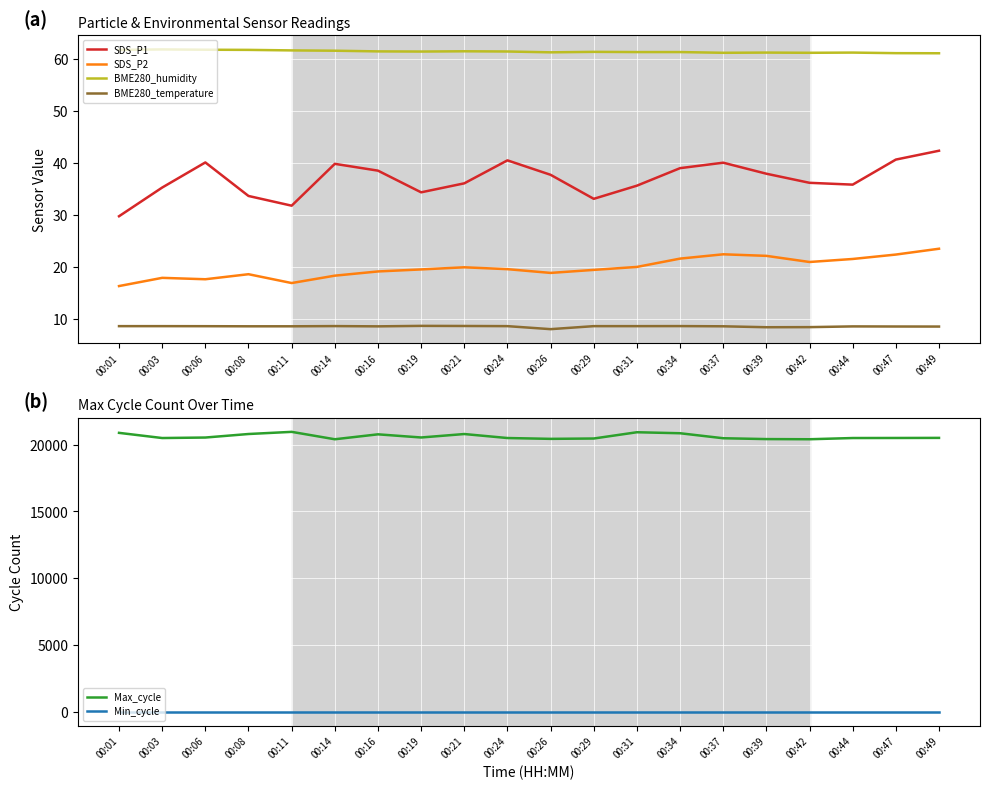

True or false: Min_cycle and SDS_P1 intersect in this chart.

False